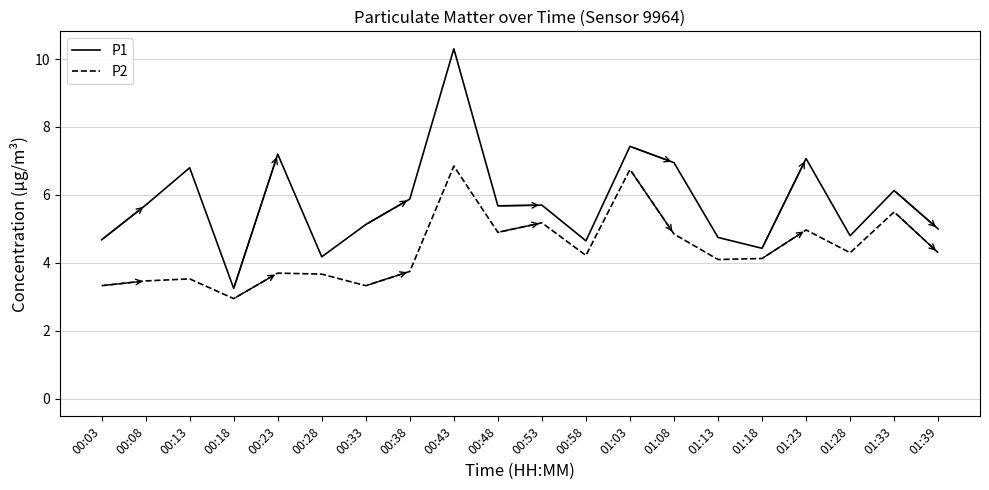

What position from the left is 00:23?

5